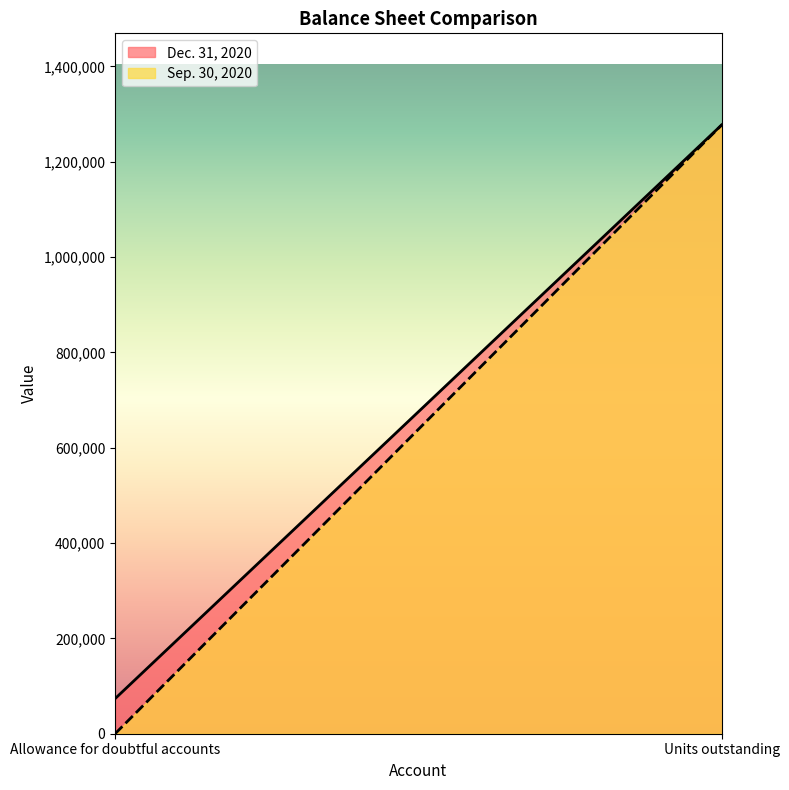

What is the value of the Sep. 30, 2020 point at the 2nd from the left?

1277635